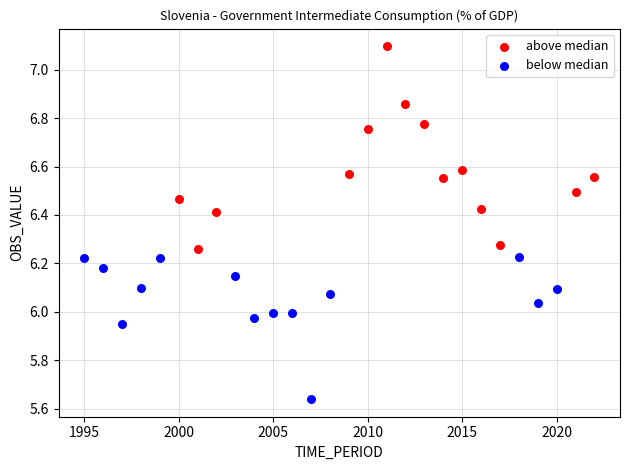

Which series contains the highest Y value?

above median